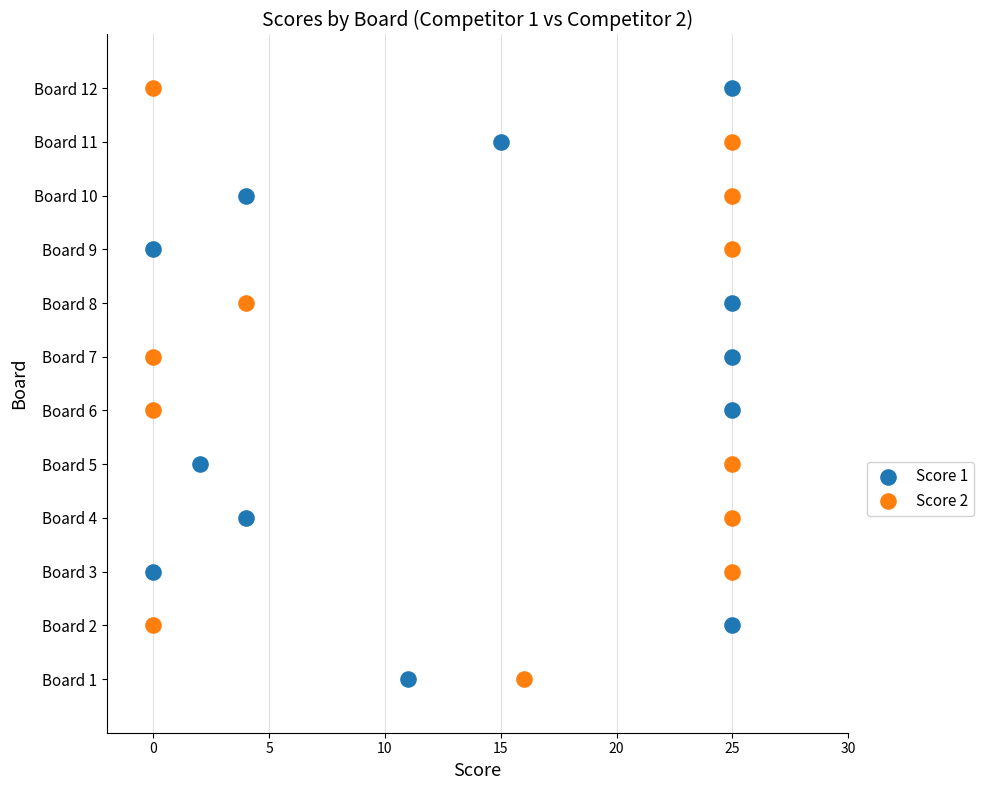

What are all the series names shown in the legend?

Score 1, Score 2